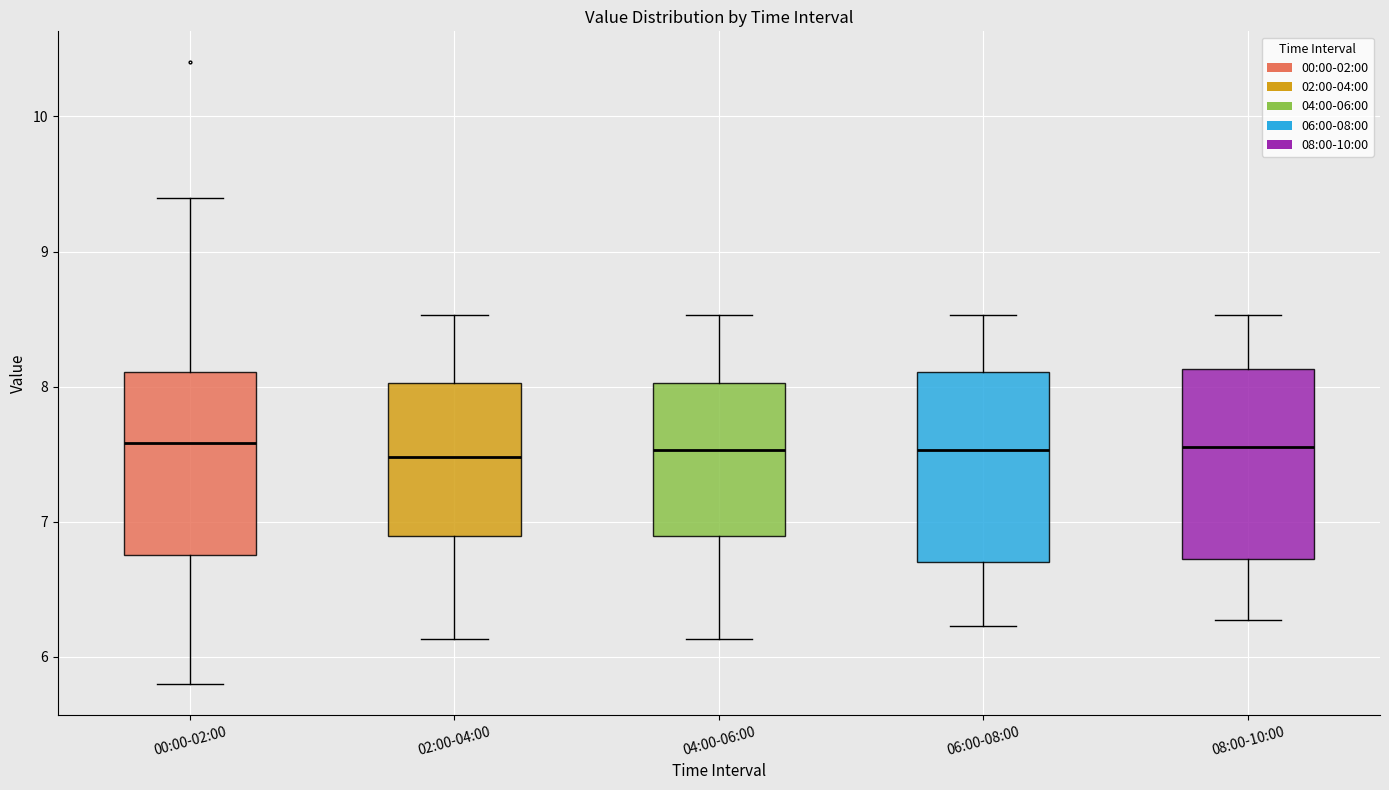

Reading left to right, read every box against the y-axis: the position of its median line, the range the box covers, and the ends of its whiskers. The values are not printed on the chart, so give them approximately, as read against the axis.

00:00-02:00: median 7.6, box 6.8 to 8.1, whiskers 5.8 to 9.4
02:00-04:00: median 7.5, box 6.9 to 8.0, whiskers 6.1 to 8.5
04:00-06:00: median 7.5, box 6.9 to 8.0, whiskers 6.1 to 8.5
06:00-08:00: median 7.5, box 6.7 to 8.1, whiskers 6.2 to 8.5
08:00-10:00: median 7.6, box 6.7 to 8.1, whiskers 6.3 to 8.5